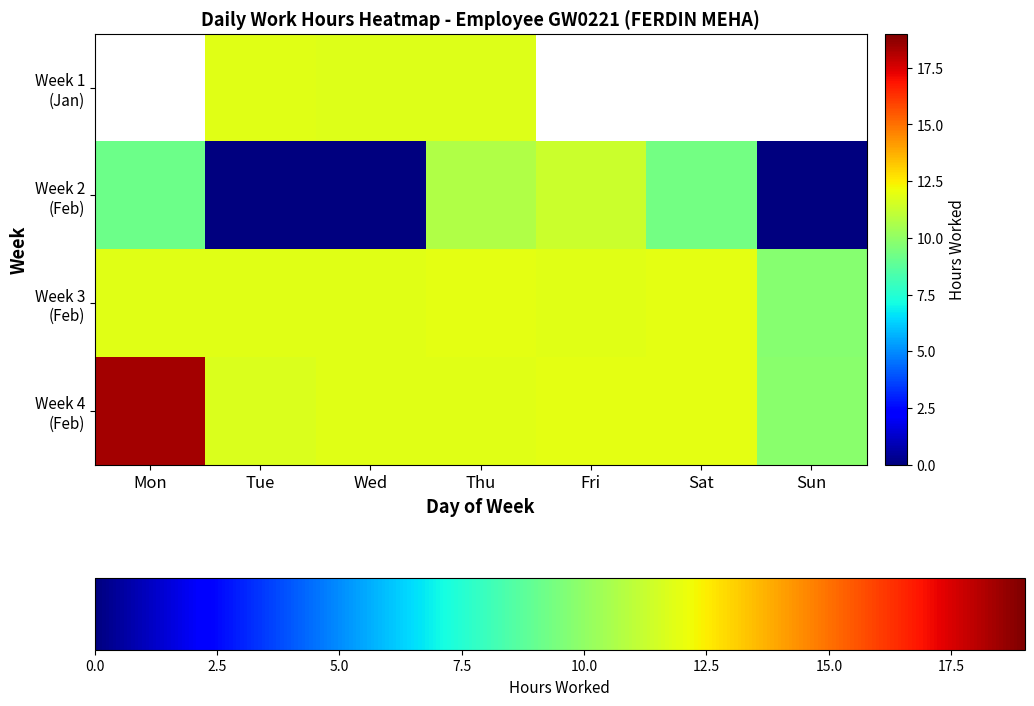

What is the total value across all series at Thu?

46.3